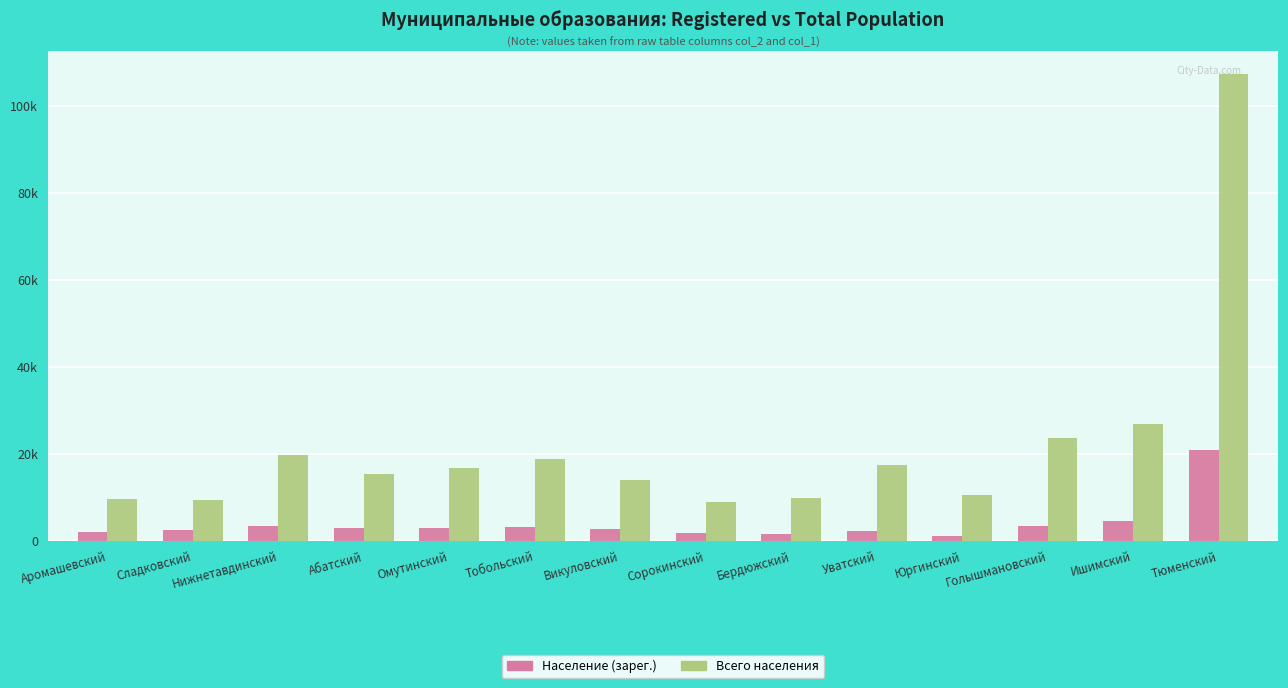

Which series has the widest spread of values?

Всего населения